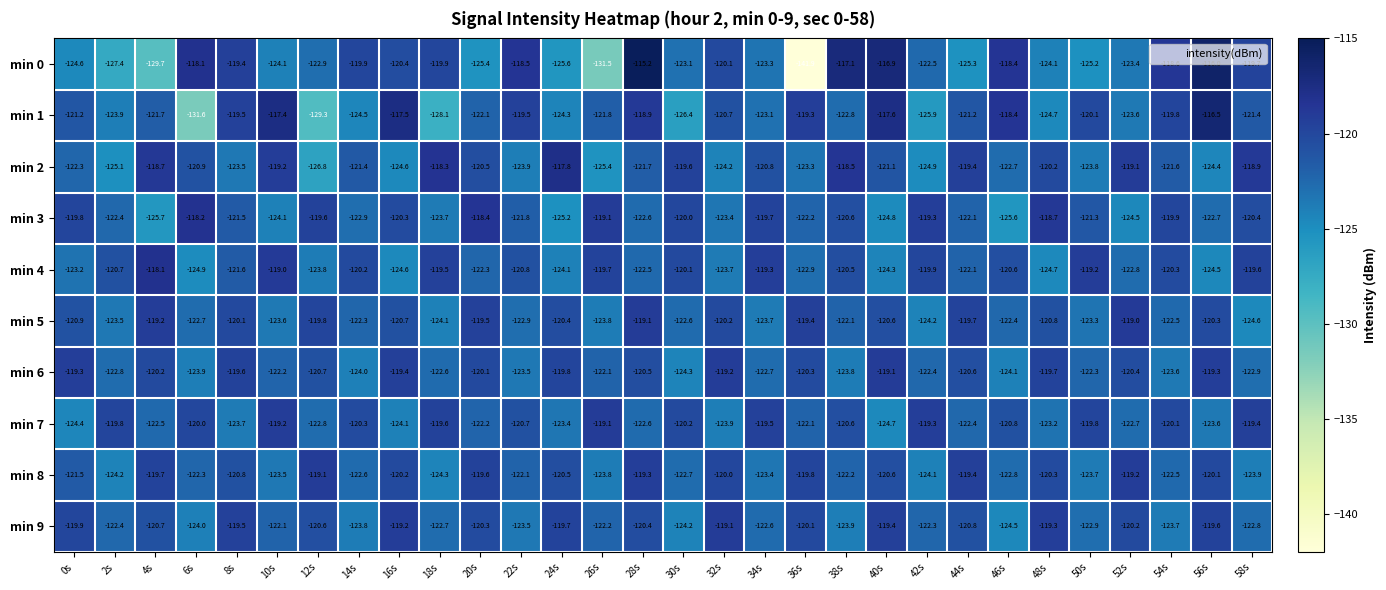

The value of min 6 at 16s is -170.8. True or false?

False